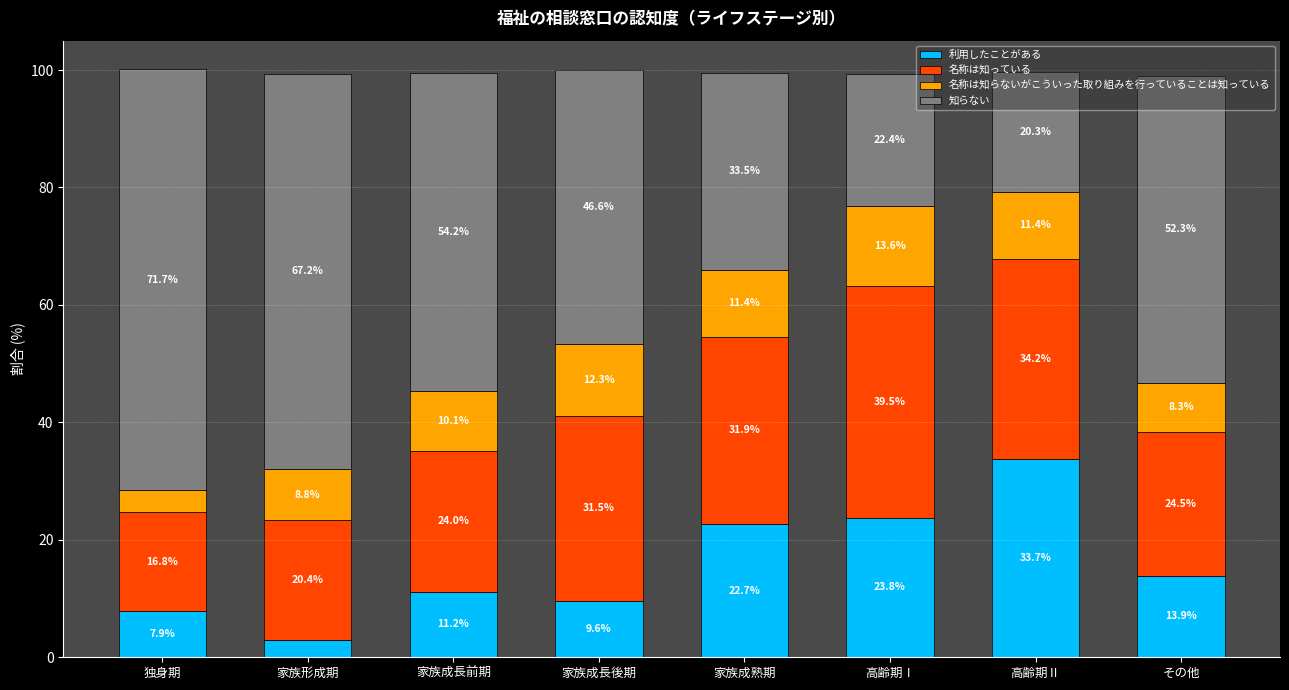

How many values in the 利用したことがある series are below 13?

4